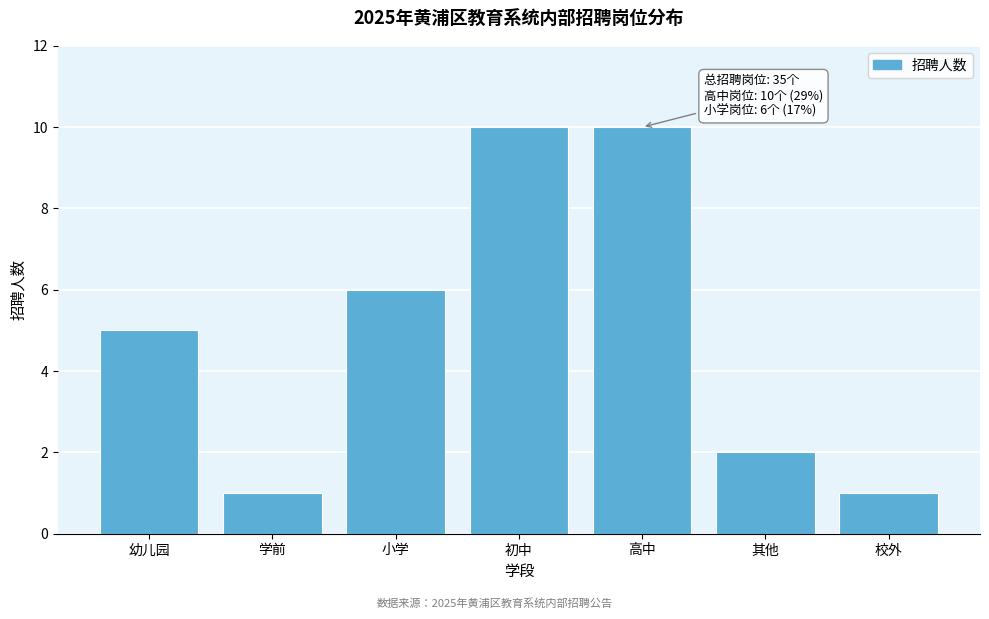

Reading left to right, what are all the values shown in this chart?

幼儿园=5	学前=1	小学=6	初中=10	高中=10	其他=2	校外=1